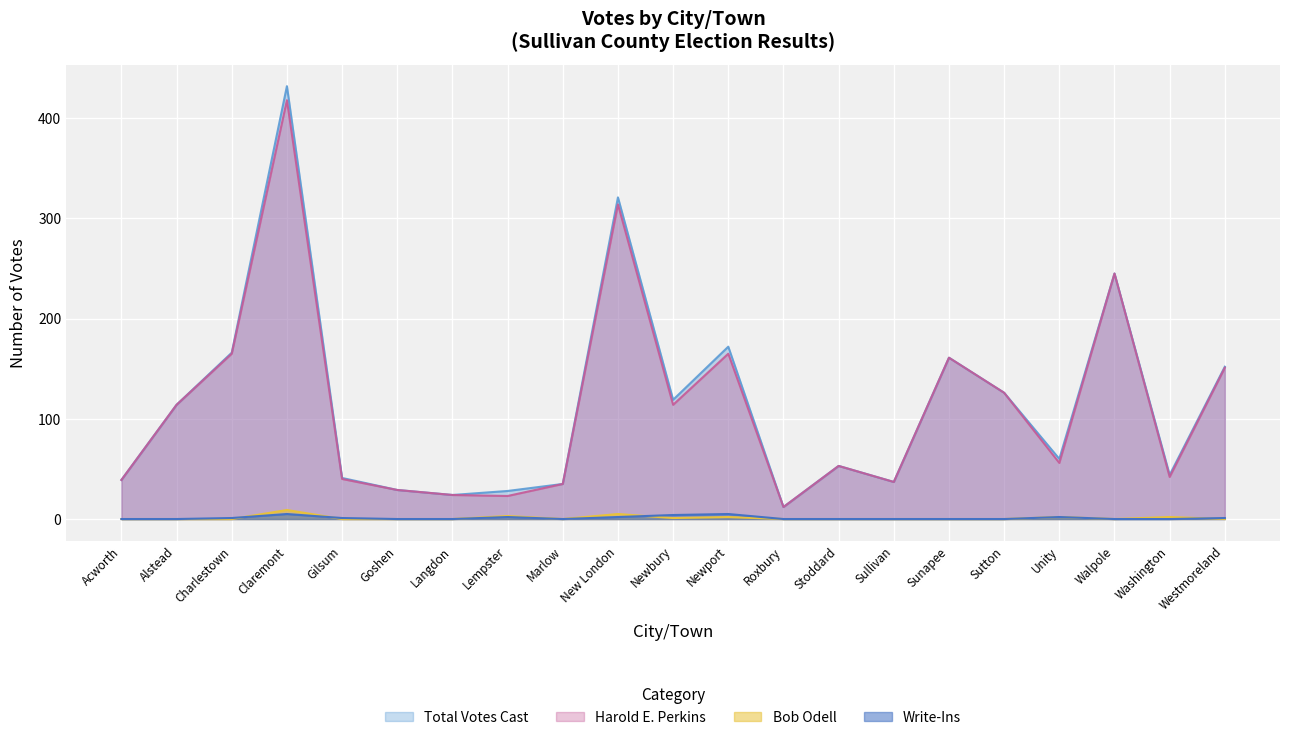

Is it true that Total Votes Cast equals 11 at Sullivan?

False